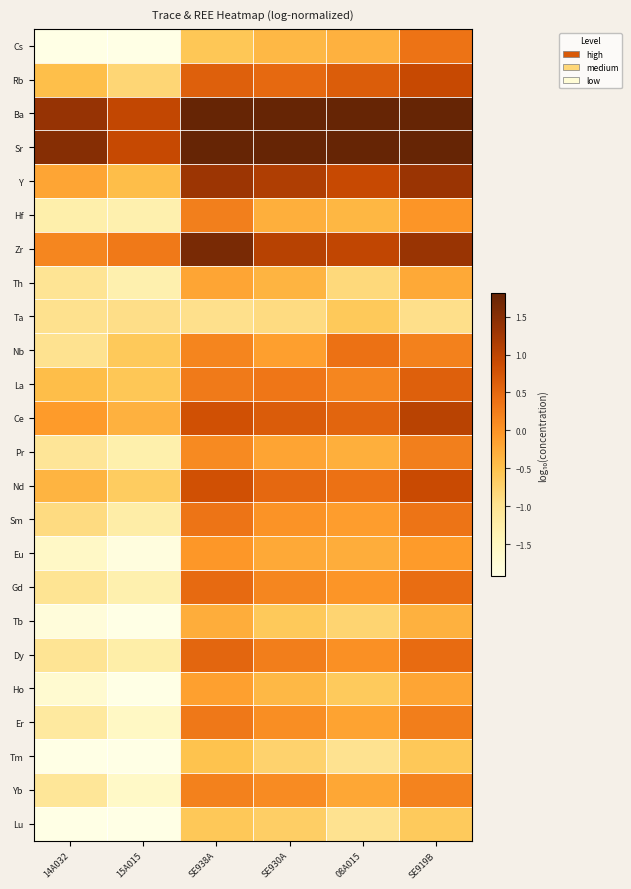

What is the difference between the highest and lowest values at SE930A?

3.4